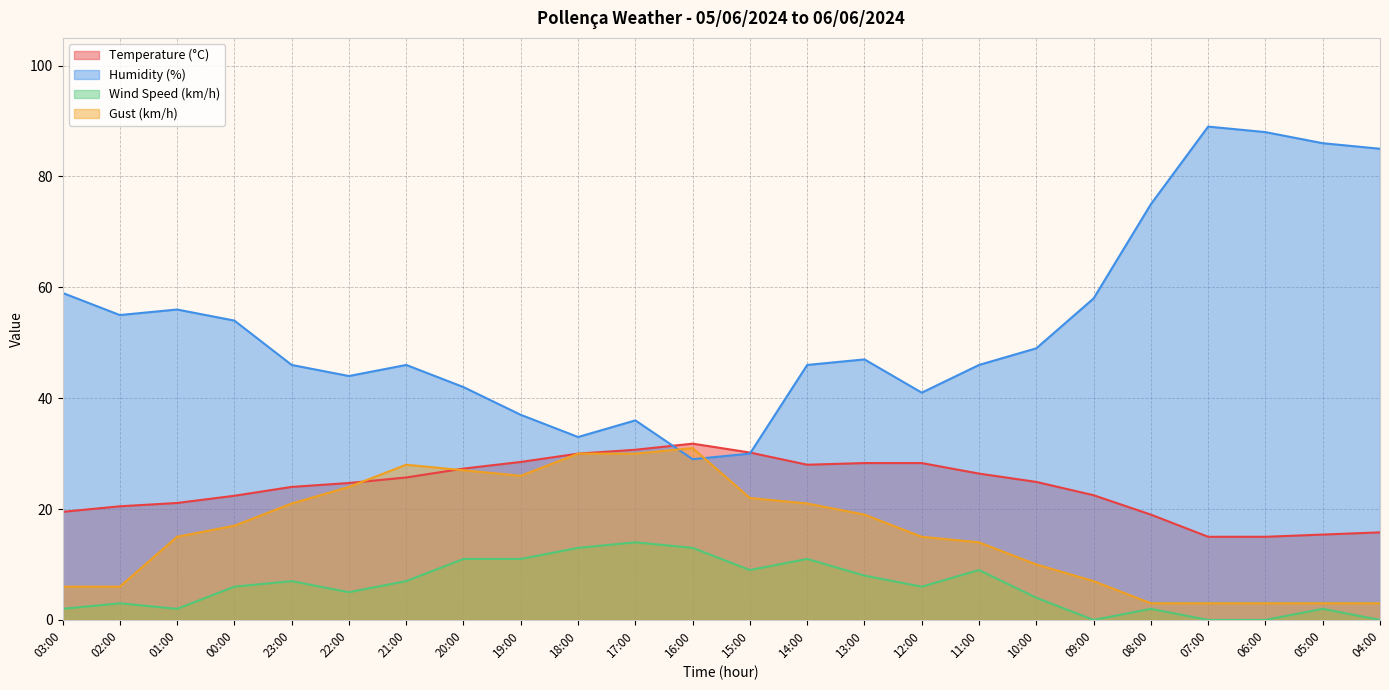

Does the chart have visible grid lines?

Yes